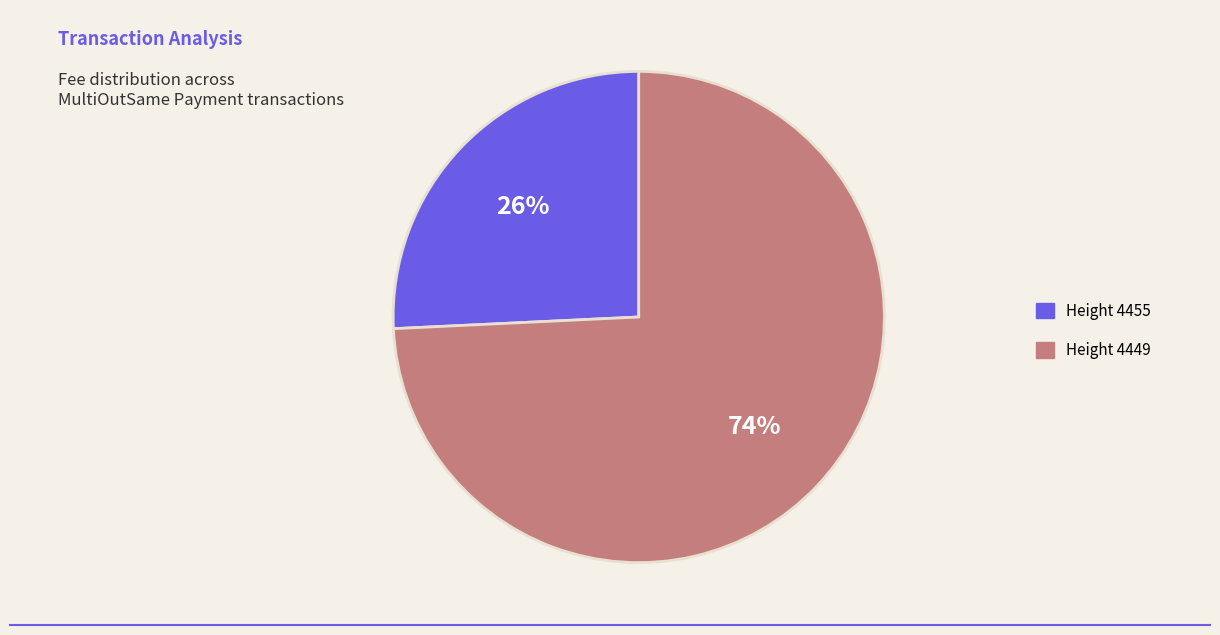

Is the sum of Height 4455 and Height 4449 greater than half?

Yes